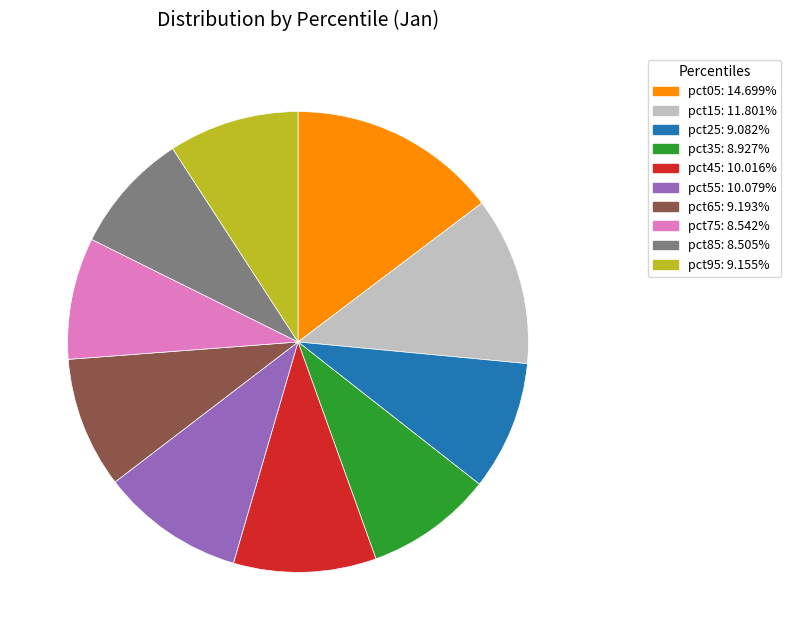

Do pct05 and pct25 together represent more than half of the pie?

No